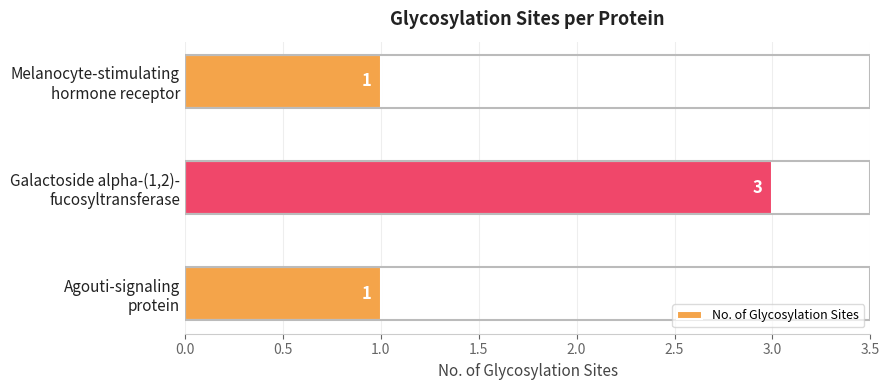

What is the minimum value shown in the chart?

1